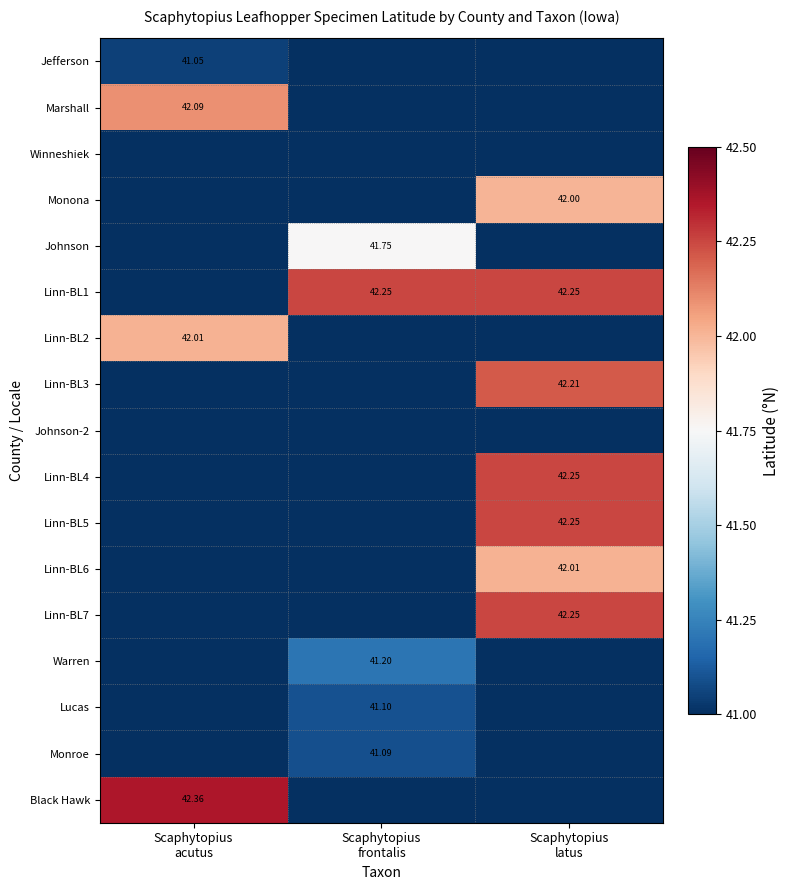

Which has a higher value, Scaphytopius
latus or Scaphytopius
frontalis?

Scaphytopius
latus